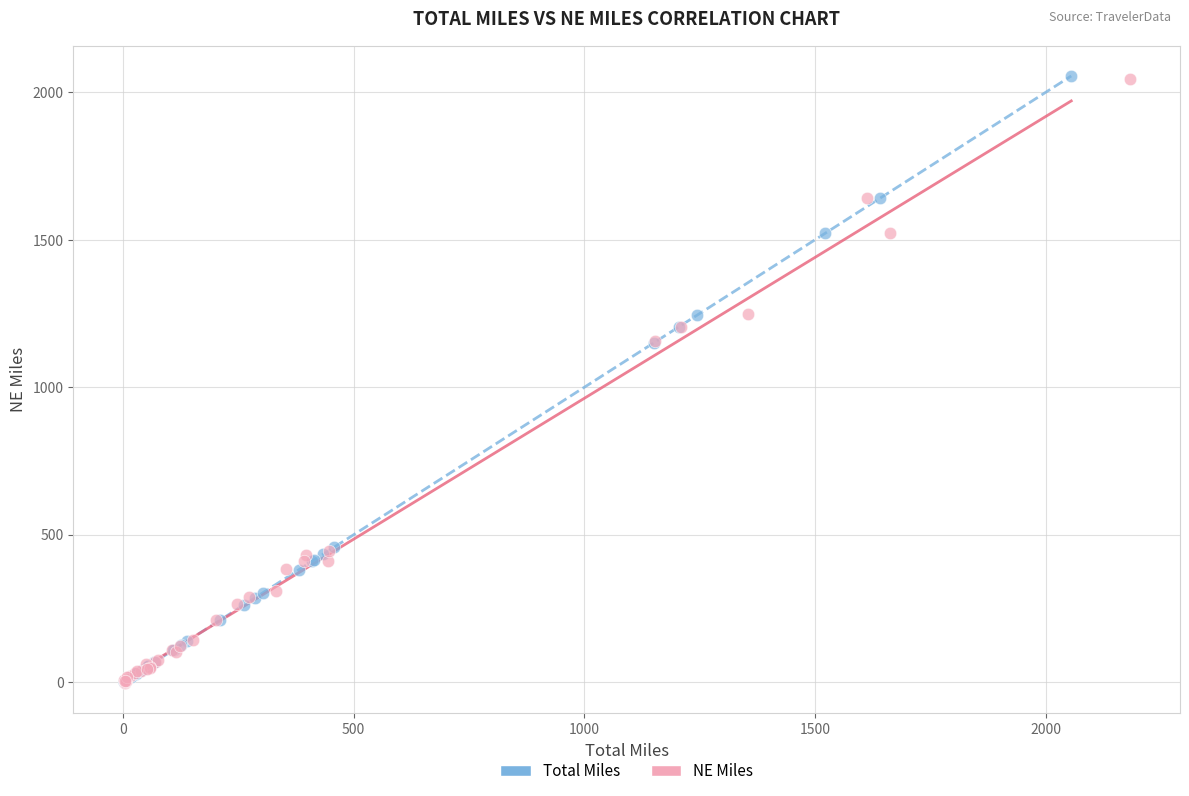

Which series has the largest Y range (max minus min)?

Total Miles